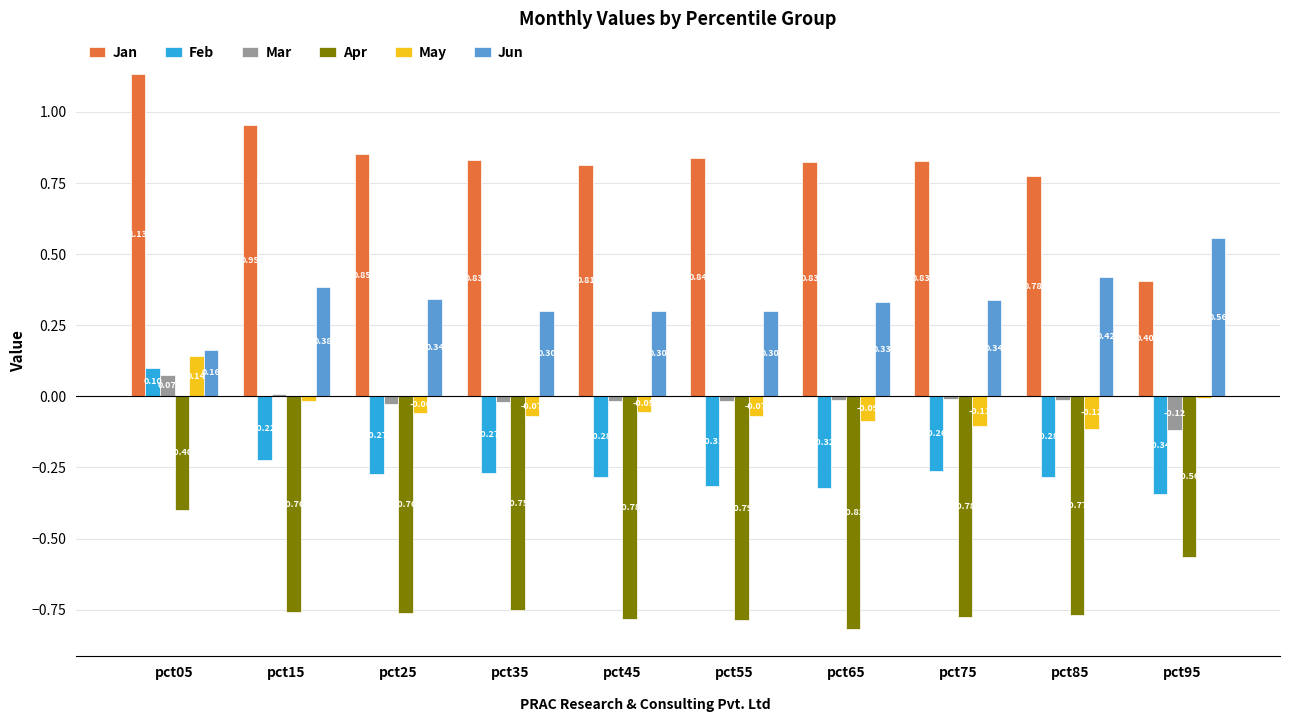

How many groups of bars are there?

10